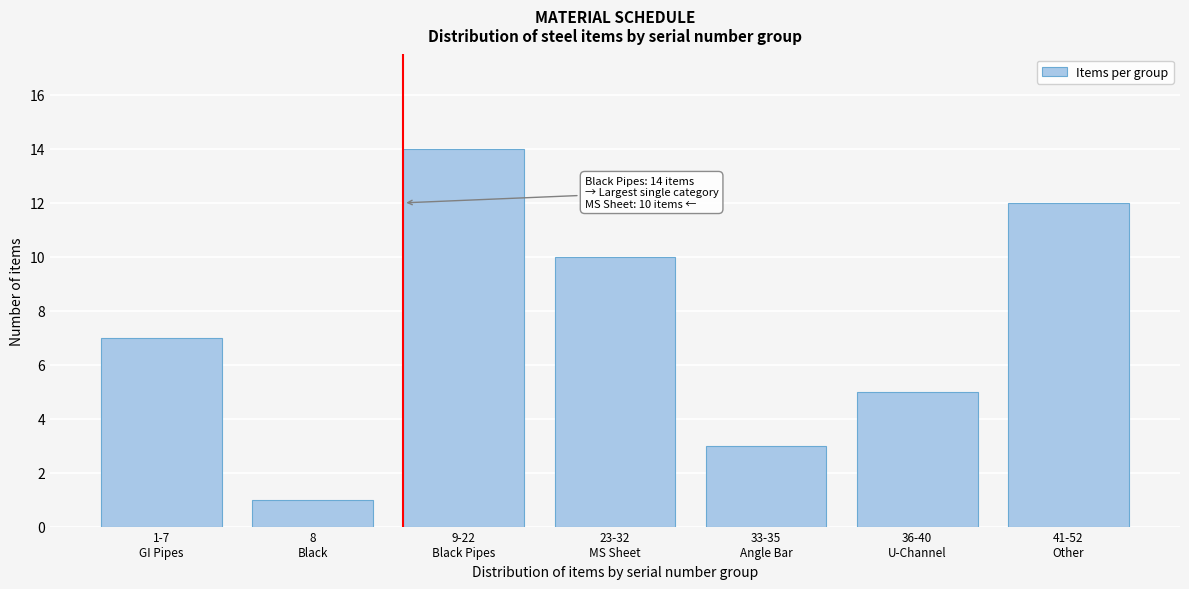

What is the maximum value shown in the chart?

14